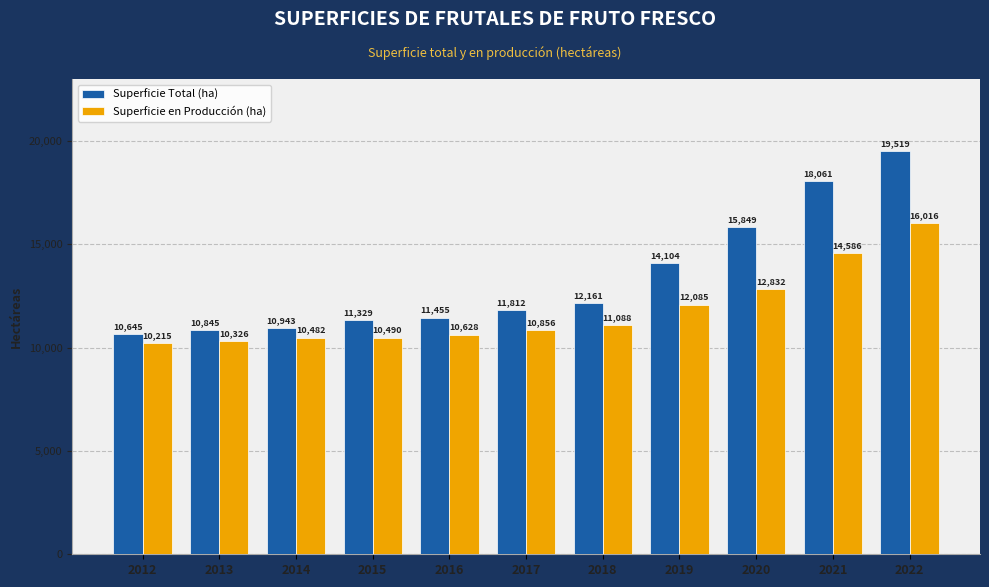

What is the highest value of the Superficie Total (ha) series?

19519